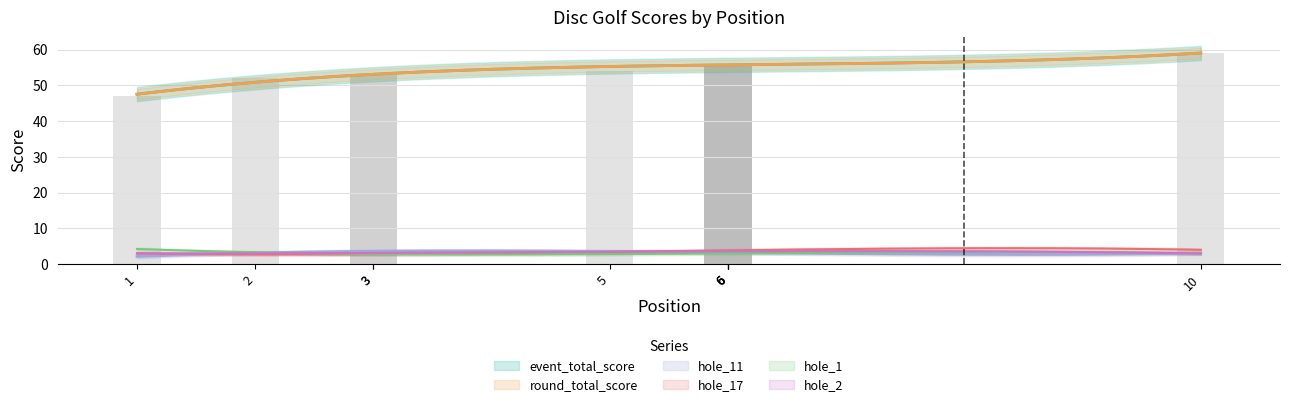

The value of hole_2 at 3 is 1. True or false?

False